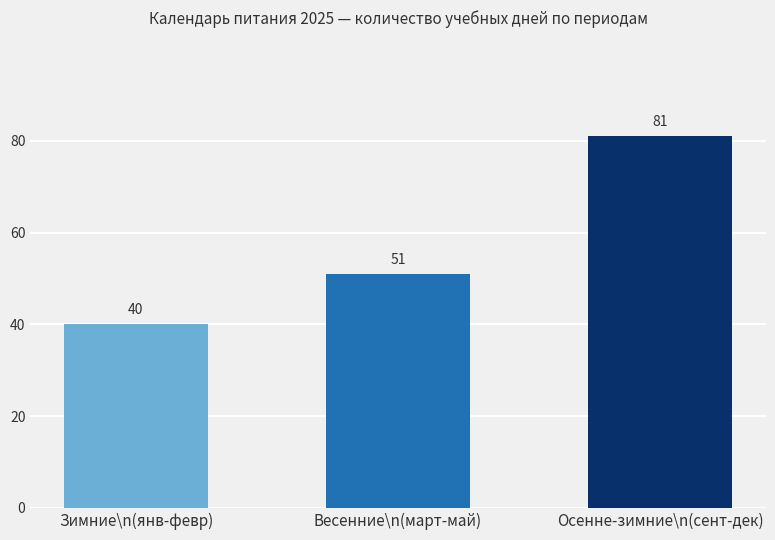

What is the label of the 2nd bar from the left?

Весенние\n(март-май)